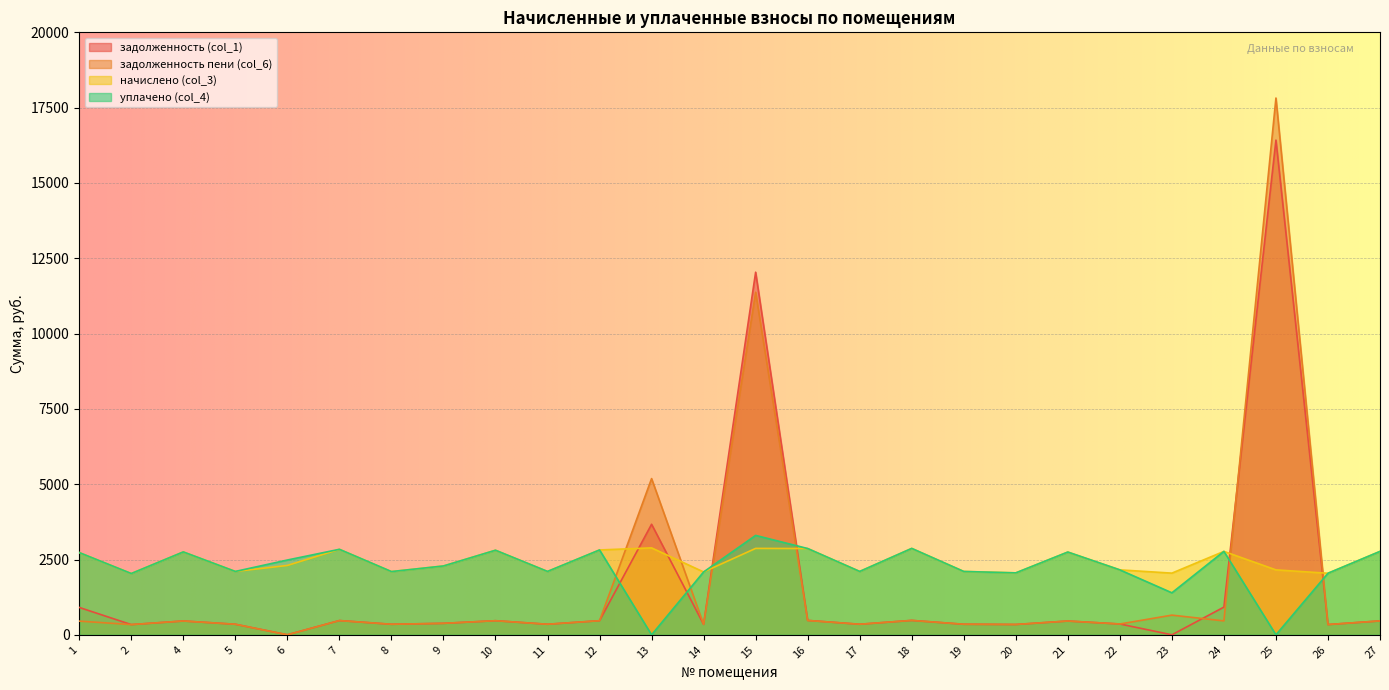

What is the difference between the начислено (col_3) values at 4 and 7?

86.4